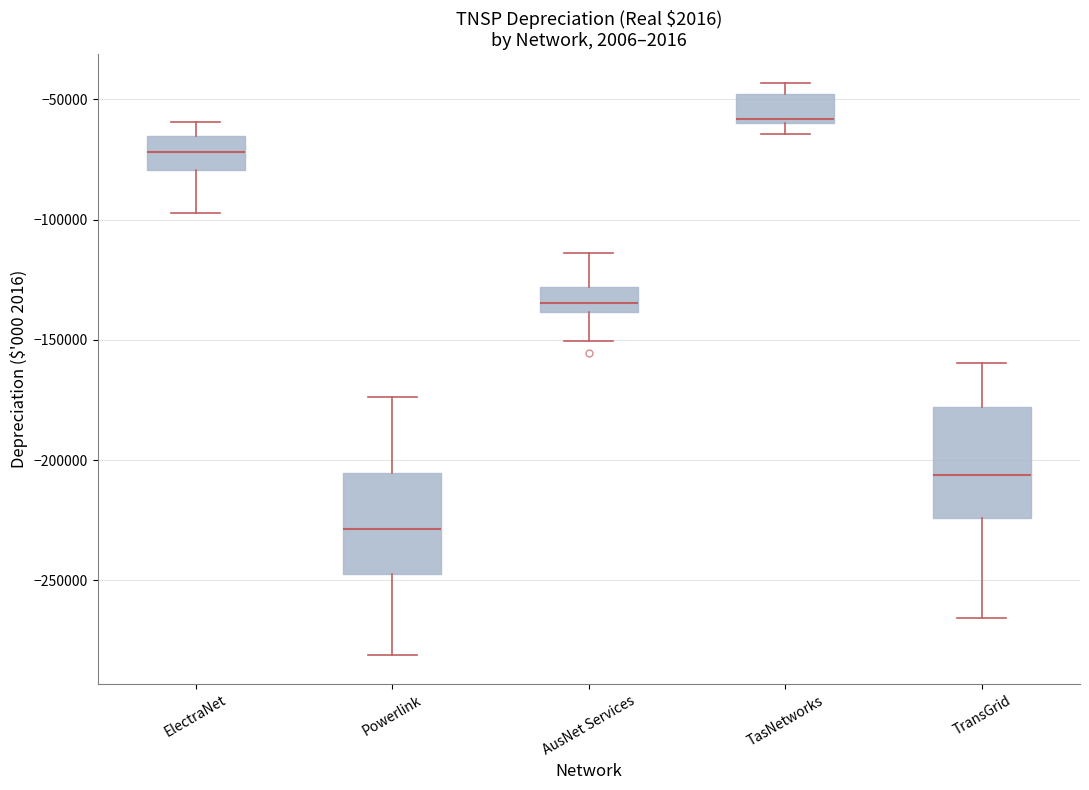

Reading left to right, read every box against the y-axis: the position of its median line, the range the box covers, and the ends of its whiskers. The values are not printed on the chart, so give them approximately, as read against the axis.

ElectraNet: median -70000, box -80000 to -65000, whiskers -95000 to -60000
Powerlink: median -230000, box -245000 to -205000, whiskers -280000 to -175000
AusNet Services: median -135000, box -140000 to -130000, whiskers -150000 to -115000
TasNetworks: median -60000 (just above the box's lower edge), box -60000 to -50000, whiskers -65000 to -45000
TransGrid: median -205000, box -225000 to -180000, whiskers -265000 to -160000